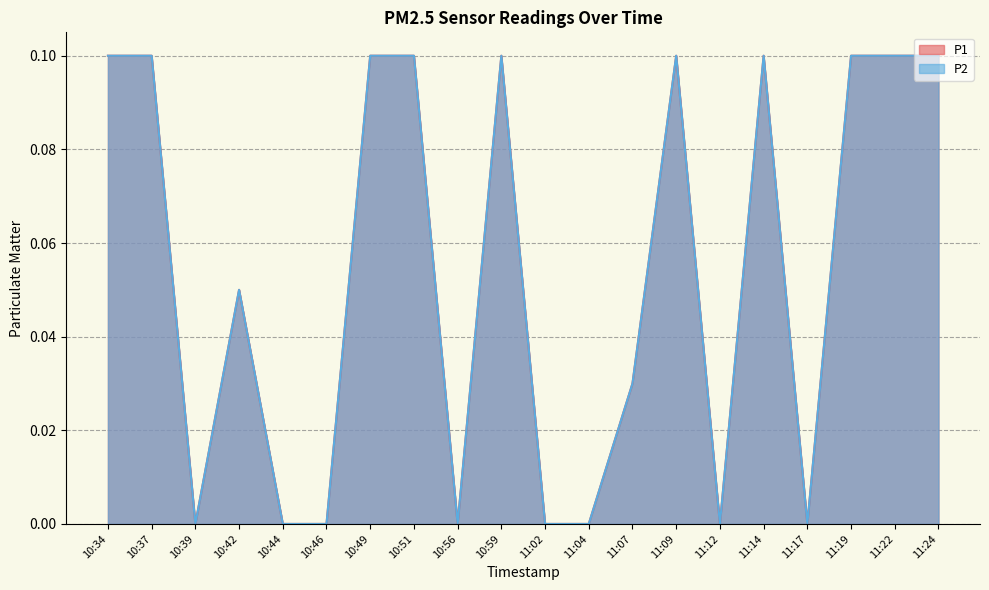

How many values in the P2 series exceed 0?

12